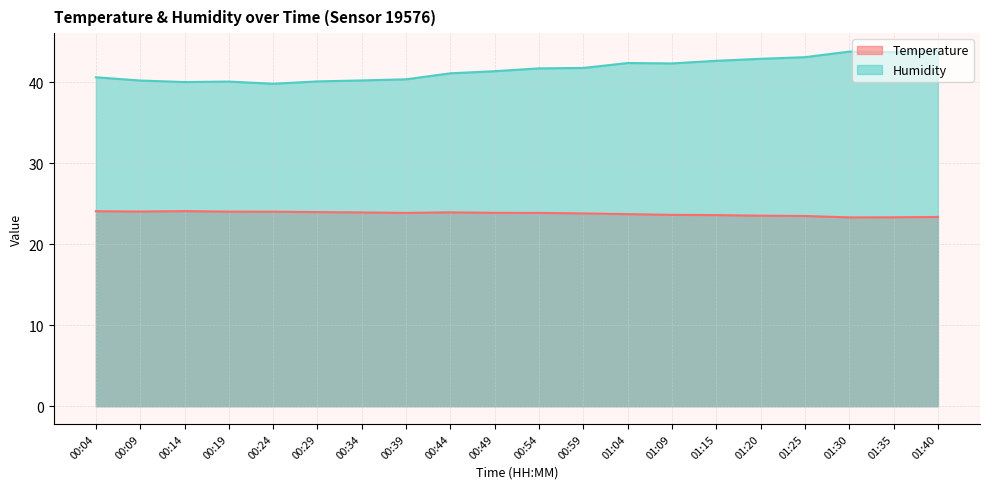

What is the sum of the Temperature values at 00:54 and 00:24?

47.9